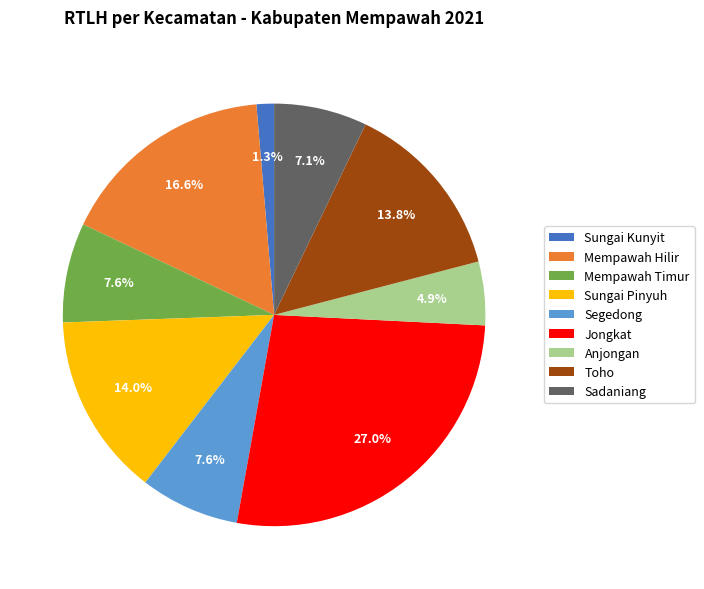

Which category has the smallest portion of the pie?

Sungai Kunyit